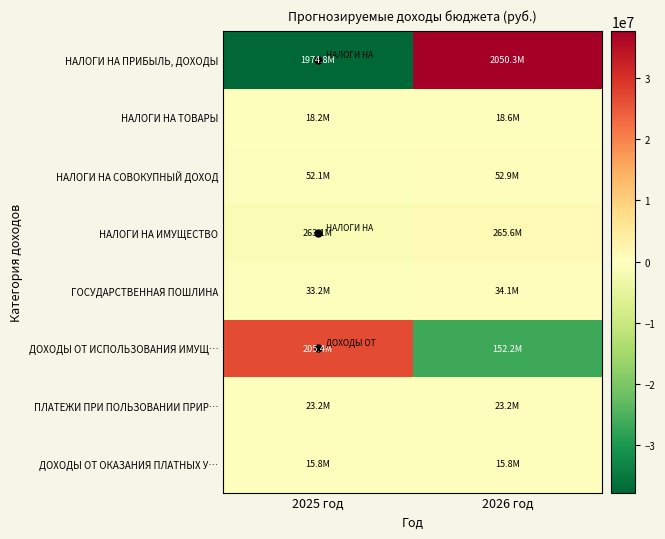

Which series has the widest spread of values?

НАЛОГИ НА ПРИБЫЛЬ, ДОХОДЫ